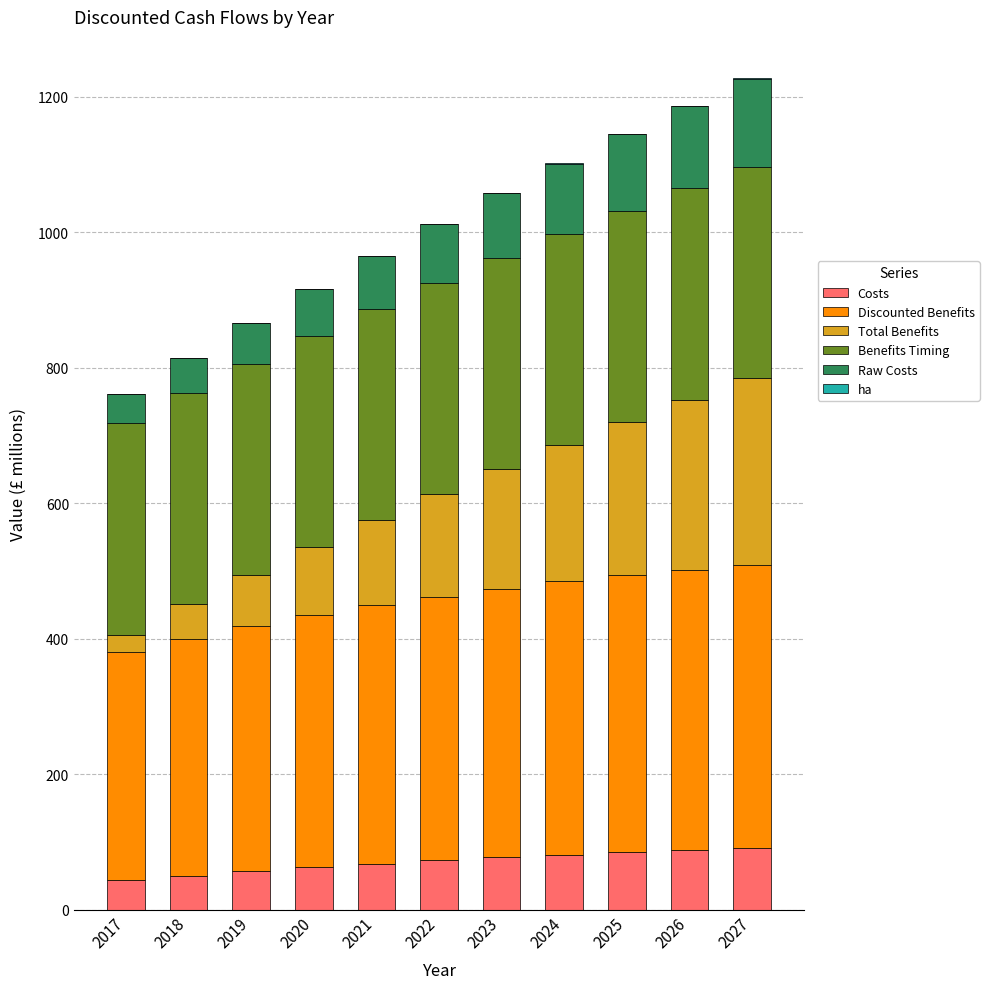

The value of Discounted Benefits at 2025 is 152.2. True or false?

False